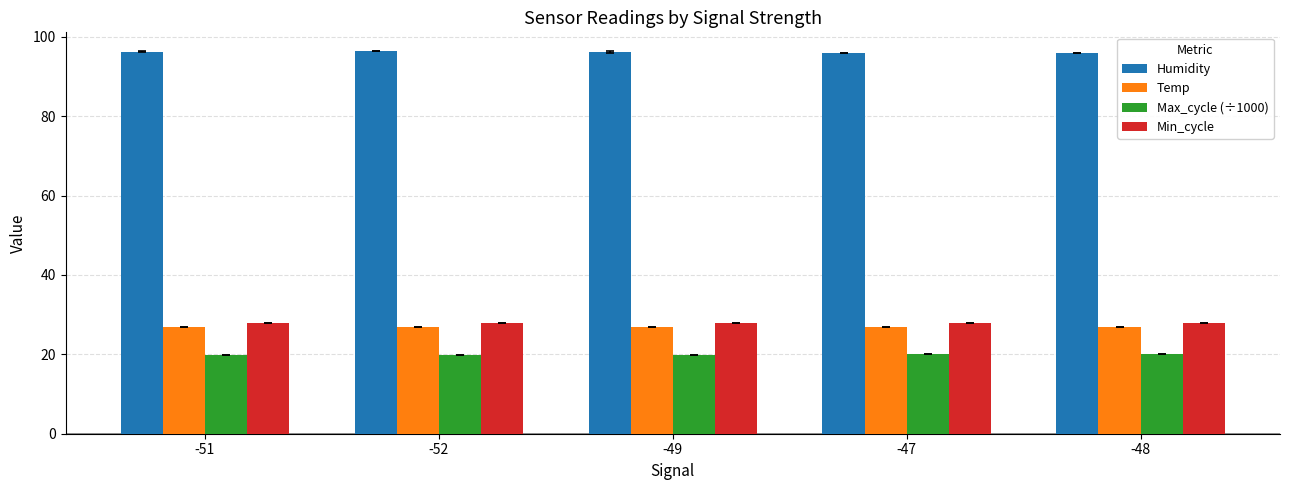

What is the spread (max minus min) of values at -51?

76.3